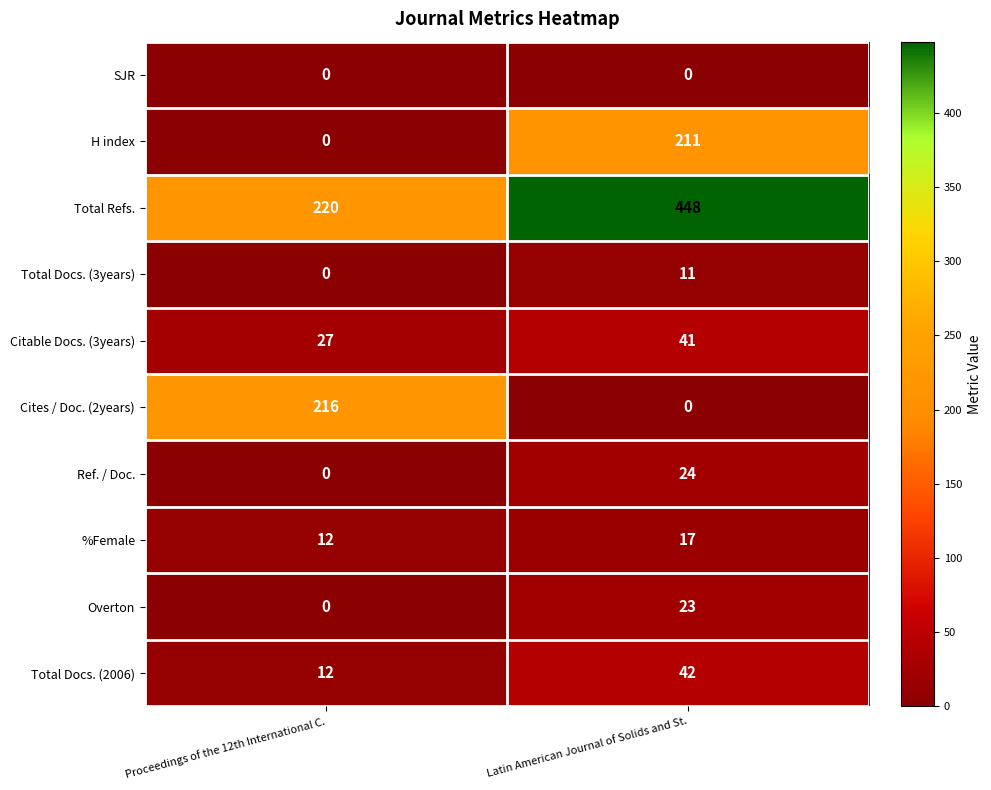

The Overton series shows 0 at Proceedings of the 12th International C.. True or false?

True